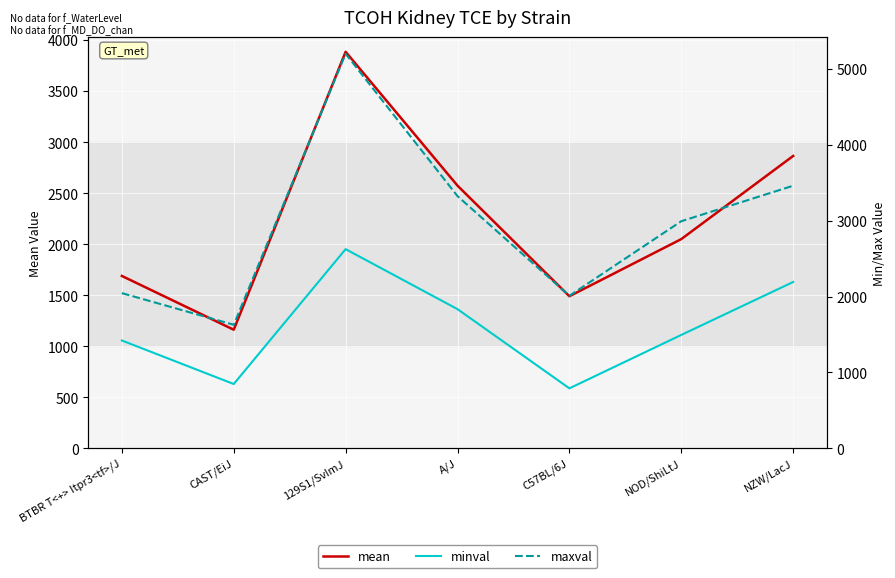

At how many categories does at least one series exceed 4283?

1